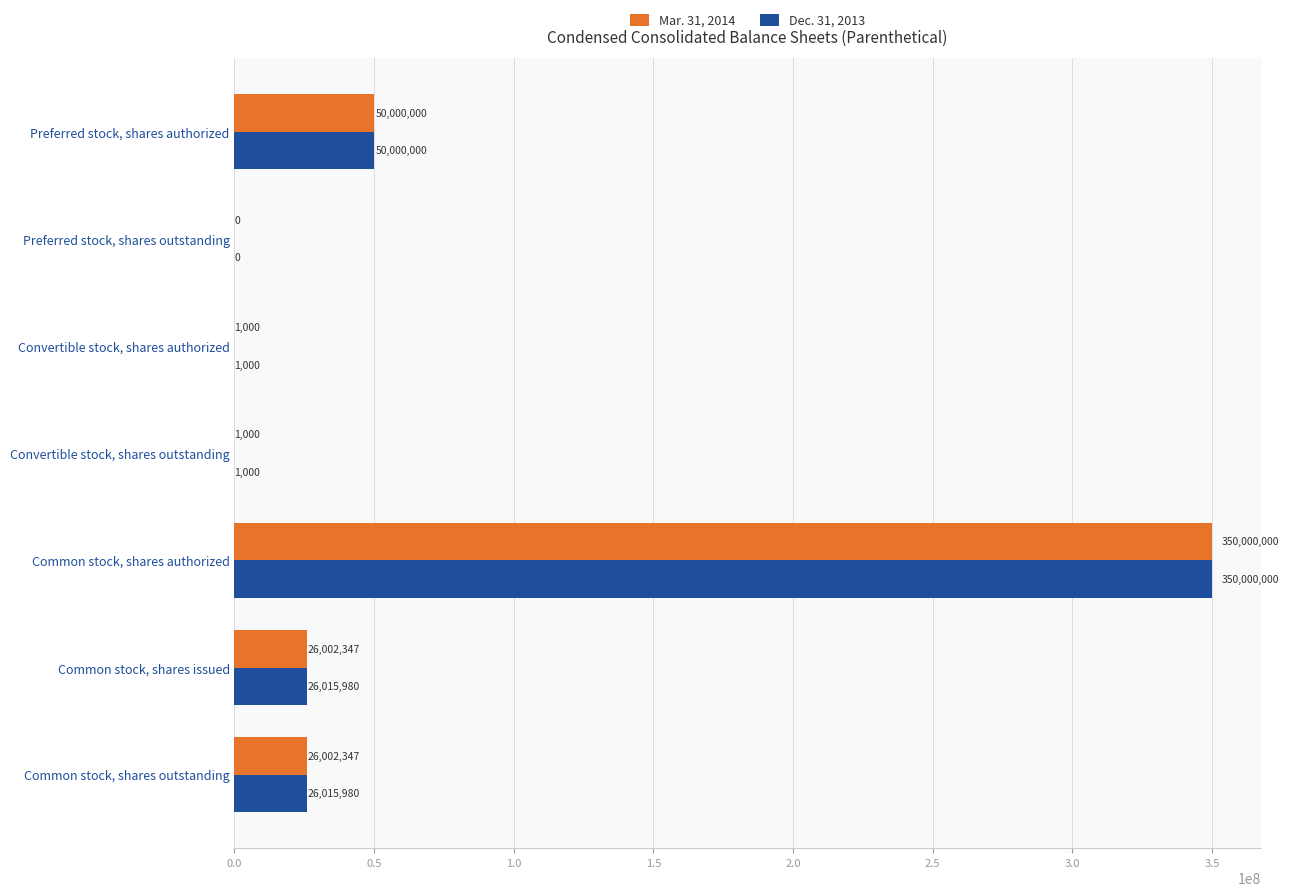

How many data points does each series have?

7